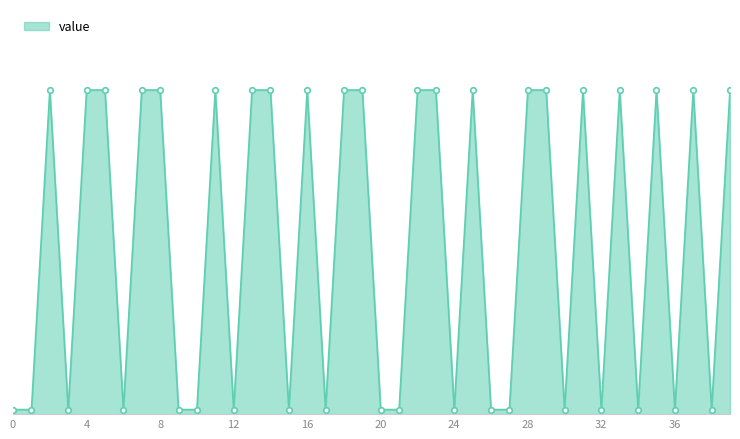

What is the greatest value displayed?

2.3